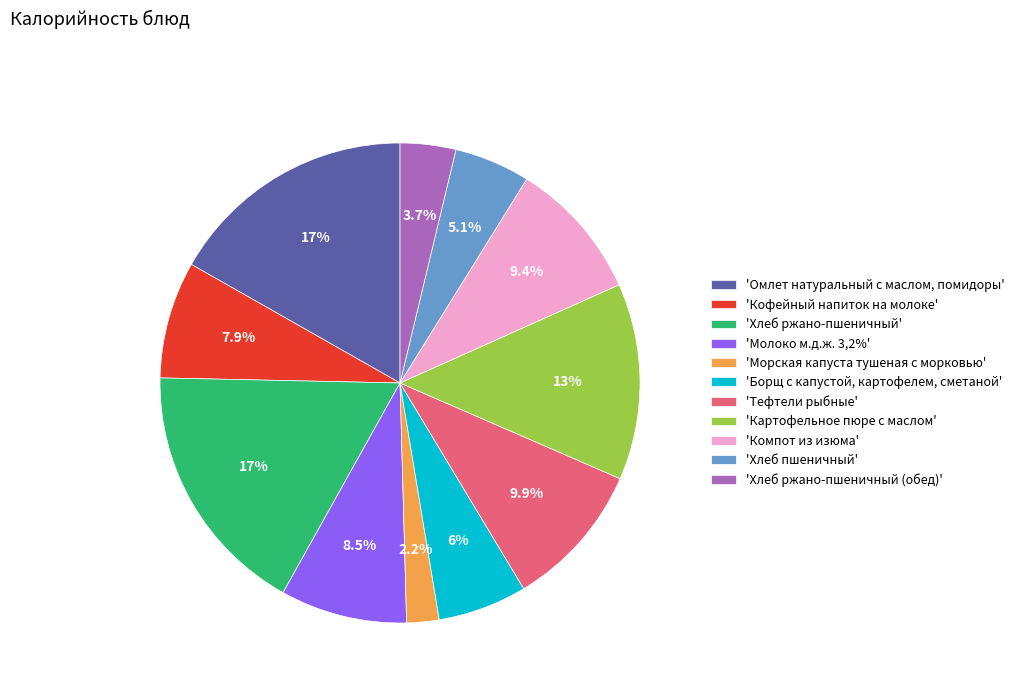

Which category has the smallest portion of the pie?

'Морская капуста тушеная с морковью'